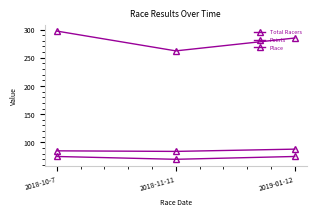

How many data points in Points are less than 285?

1